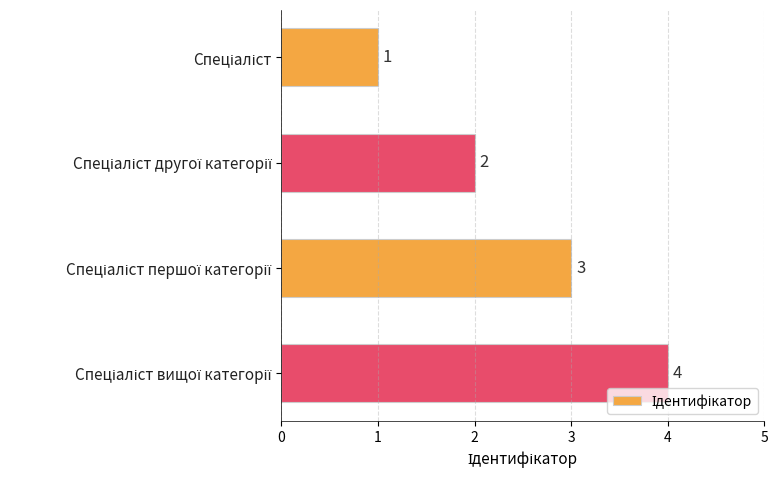

What is the greatest value displayed?

4